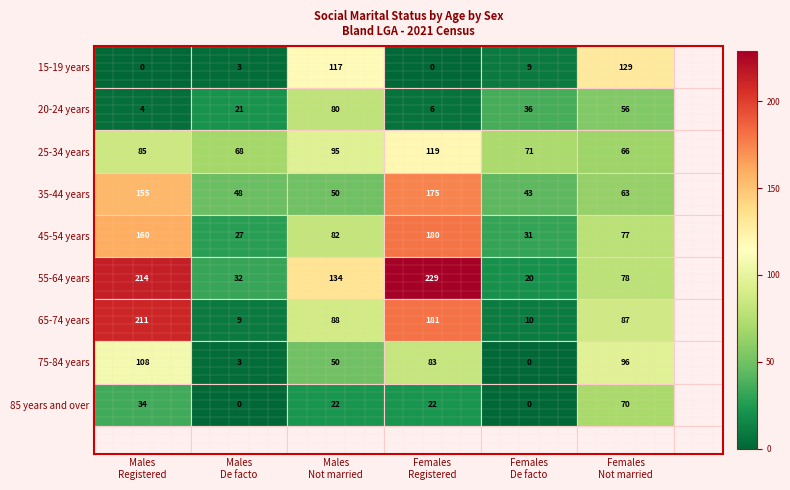

Rank the series at Females
Registered from lowest to highest value.

15-19 years, 20-24 years, 85 years and over, 75-84 years, 25-34 years, 35-44 years, 45-54 years, 65-74 years, 55-64 years